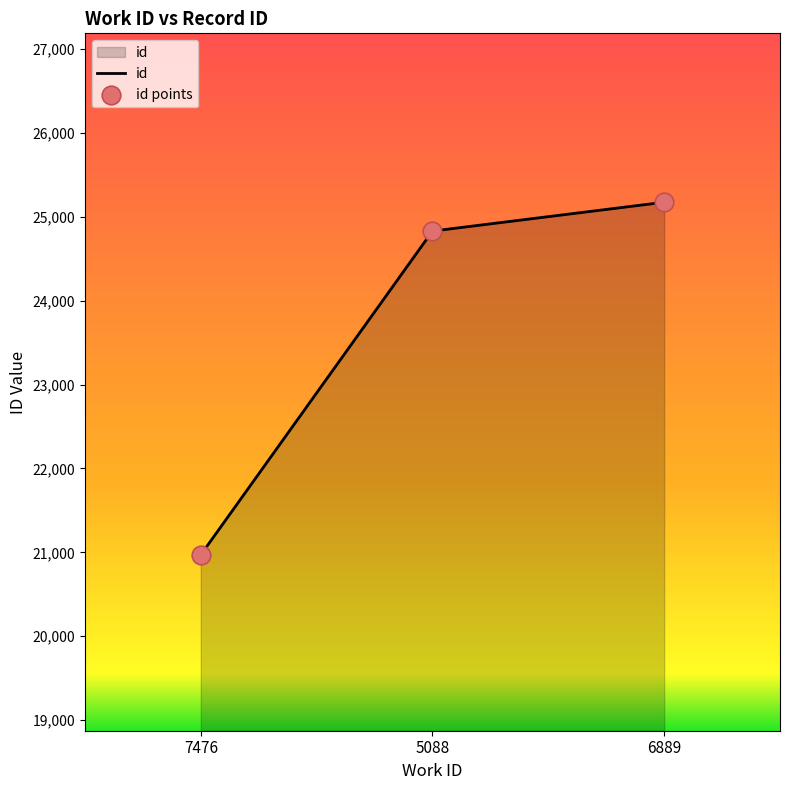

What is the change in value from 7476 to 5088?

+3861